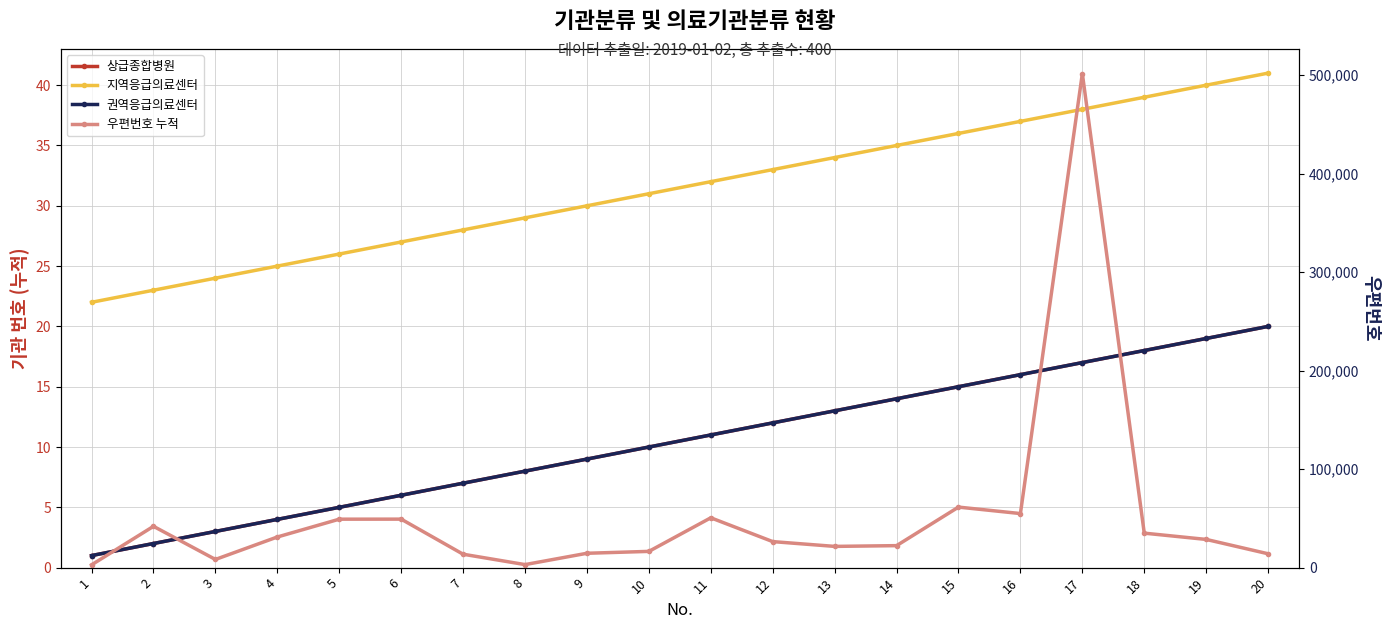

Reading left to right, what are all the values shown in this chart?

상급종합병원: 1=1	2=2	3=3	4=4	5=5	6=6	7=7	8=8	9=9	10=10	11=11	12=12	13=13	14=14	15=15	16=16	17=17	18=18	19=19	20=20
지역응급의료센터: 1=22	2=23	3=24	4=25	5=26	6=27	7=28	8=29	9=30	10=31	11=32	12=33	13=34	14=35	15=36	16=37	17=38	18=39	19=40	20=41
권역응급의료센터: 1=1	2=2	3=3	4=4	5=5	6=6	7=7	8=8	9=9	10=10	11=11	12=12	13=13	14=14	15=15	16=16	17=17	18=18	19=19	20=20
우편번호 누적: 1=2841	2=41944	3=8308	4=31116	5=49201	6=49241	7=13620	8=3080	9=14584	10=16499	11=50612	12=26426	13=21565	14=22332	15=61469	16=54907	17=501717	18=35015	19=28644	20=14068